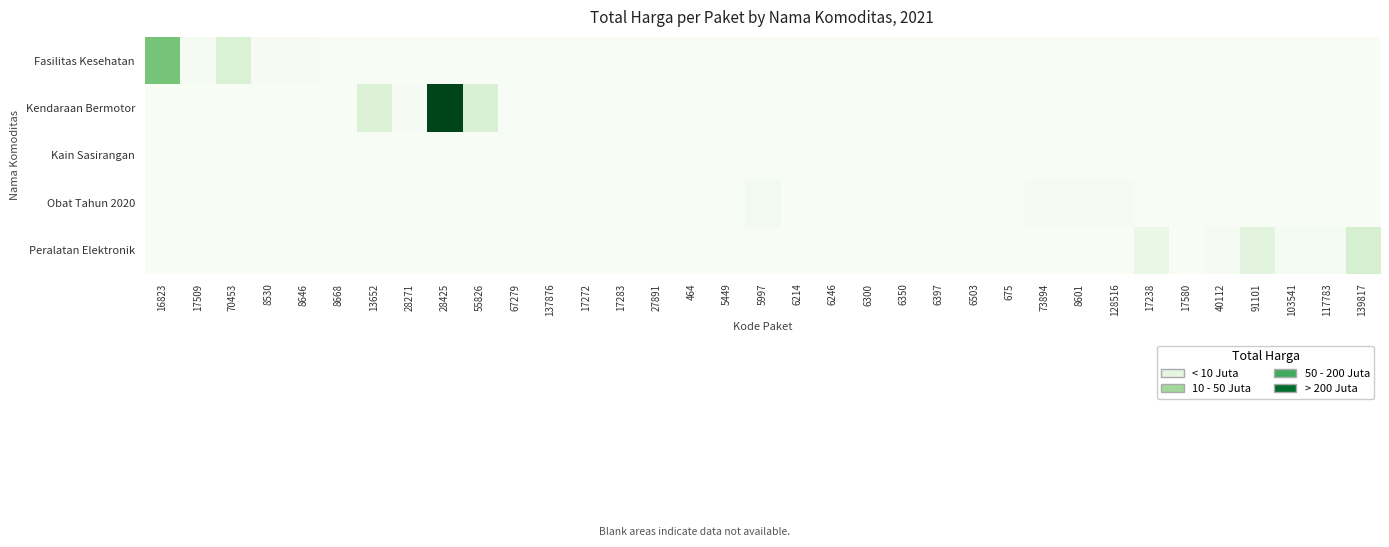

Reading left to right, transcribe all the data shown in this chart.

Fasilitas Kesehatan: 16823=0.5	17509=0.0	70453=0.2	8530=0.0	8646=0.0	8668=0.0	13652=0.0	28271=0.0	28425=0.0	55826=0.0	67279=0.0	137876=0.0	17272=0.0	17283=0.0	27891=0.0	464=0.0	5449=0.0	5997=0.0	6214=0.0	6246=0.0	6300=0.0	6350=0.0	6397=0.0	6503=0.0	675=0.0	73894=0.0	8601=0.0	128516=0.0	17238=0.0	17580=0.0	40112=0.0	91101=0.0	103541=0.0	117783=0.0	139817=0.0
Kendaraan Bermotor: 16823=0.0	17509=0.0	70453=0.0	8530=0.0	8646=0.0	8668=0.0	13652=0.2	28271=0.0	28425=1.0	55826=0.2	67279=0.0	137876=0.0	17272=0.0	17283=0.0	27891=0.0	464=0.0	5449=0.0	5997=0.0	6214=0.0	6246=0.0	6300=0.0	6350=0.0	6397=0.0	6503=0.0	675=0.0	73894=0.0	8601=0.0	128516=0.0	17238=0.0	17580=0.0	40112=0.0	91101=0.0	103541=0.0	117783=0.0	139817=0.0
Kain Sasirangan: 16823=0.0	17509=0.0	70453=0.0	8530=0.0	8646=0.0	8668=0.0	13652=0.0	28271=0.0	28425=0.0	55826=0.0	67279=0.0	137876=0.0	17272=0.0	17283=0.0	27891=0.0	464=0.0	5449=0.0	5997=0.0	6214=0.0	6246=0.0	6300=0.0	6350=0.0	6397=0.0	6503=0.0	675=0.0	73894=0.0	8601=0.0	128516=0.0	17238=0.0	17580=0.0	40112=0.0	91101=0.0	103541=0.0	117783=0.0	139817=0.0
Obat Tahun 2020: 16823=0.0	17509=0.0	70453=0.0	8530=0.0	8646=0.0	8668=0.0	13652=0.0	28271=0.0	28425=0.0	55826=0.0	67279=0.0	137876=0.0	17272=0.0	17283=0.0	27891=0.0	464=0.0	5449=0.0	5997=0.0	6214=0.0	6246=0.0	6300=0.0	6350=0.0	6397=0.0	6503=0.0	675=0.0	73894=0.0	8601=0.0	128516=0.0	17238=0.0	17580=0.0	40112=0.0	91101=0.0	103541=0.0	117783=0.0	139817=0.0
Peralatan Elektronik: 16823=0.0	17509=0.0	70453=0.0	8530=0.0	8646=0.0	8668=0.0	13652=0.0	28271=0.0	28425=0.0	55826=0.0	67279=0.0	137876=0.0	17272=0.0	17283=0.0	27891=0.0	464=0.0	5449=0.0	5997=0.0	6214=0.0	6246=0.0	6300=0.0	6350=0.0	6397=0.0	6503=0.0	675=0.0	73894=0.0	8601=0.0	128516=0.0	17238=0.1	17580=0.0	40112=0.0	91101=0.1	103541=0.0	117783=0.0	139817=0.2